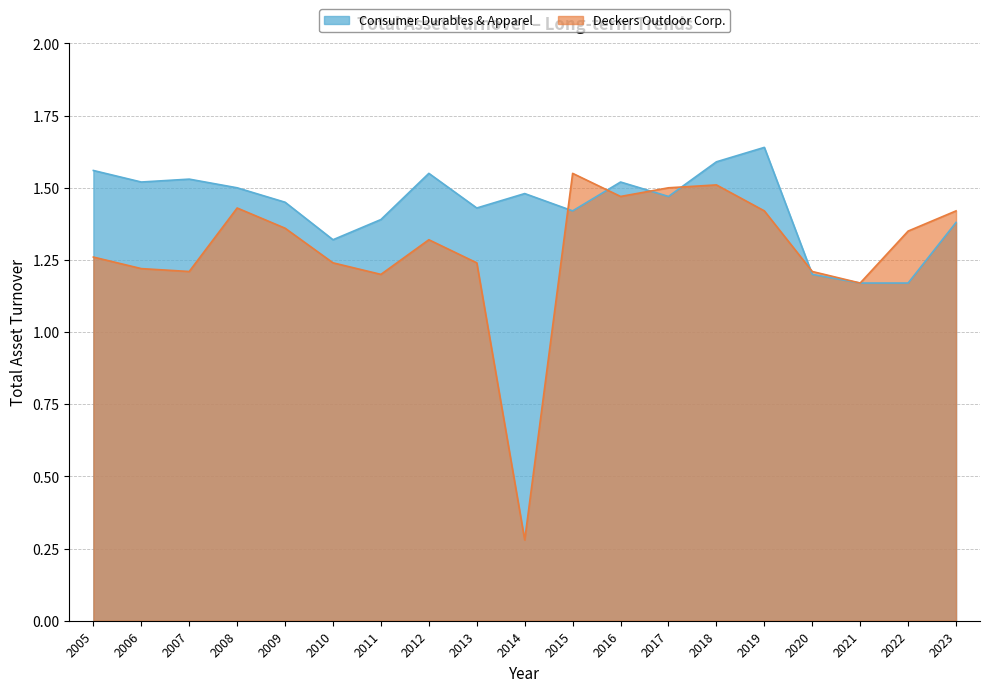

How many interior local valleys does the Deckers Outdoor Corp. series have?

5